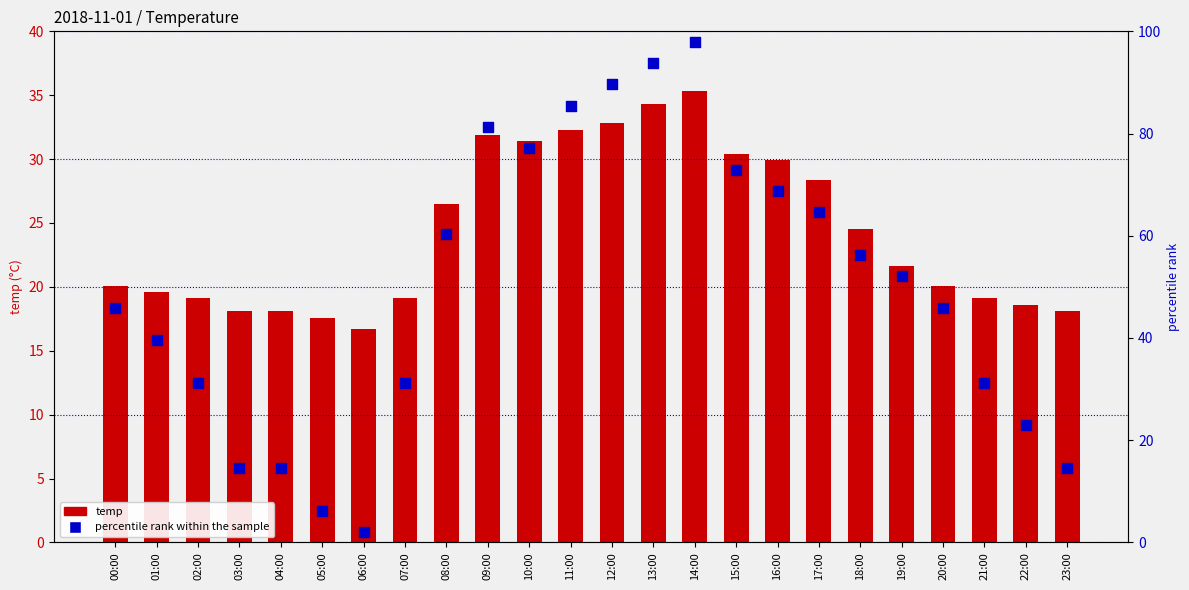

Which series reaches the maximum Y coordinate?

percentile rank within the sample